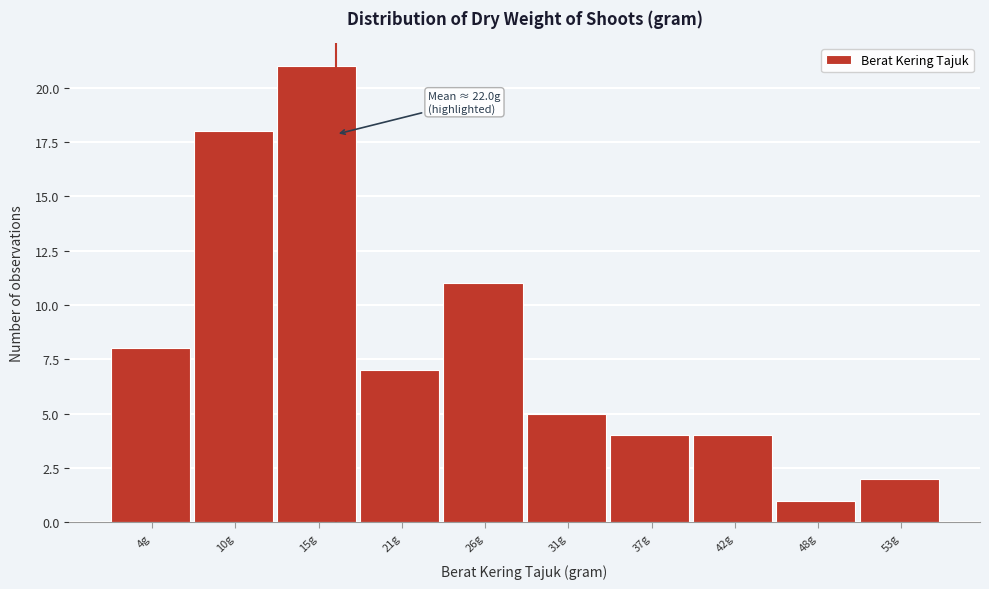

Reading left to right, transcribe all the data shown in this chart.

4g=8	10g=18	15g=21	21g=7	26g=11	31g=5	37g=4	42g=4	48g=1	53g=2